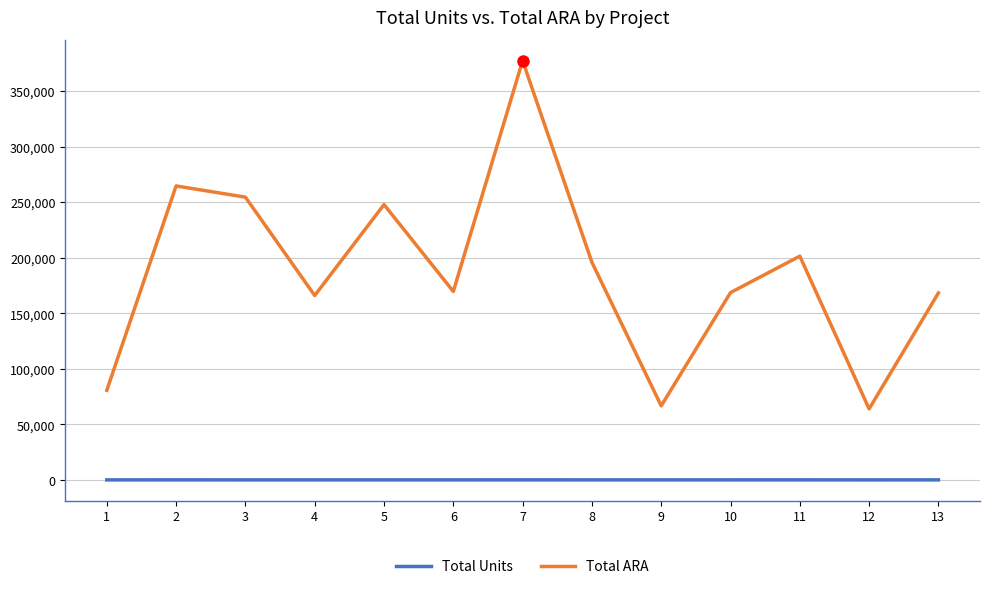

What are all the series names shown in the legend?

Total Units, Total ARA